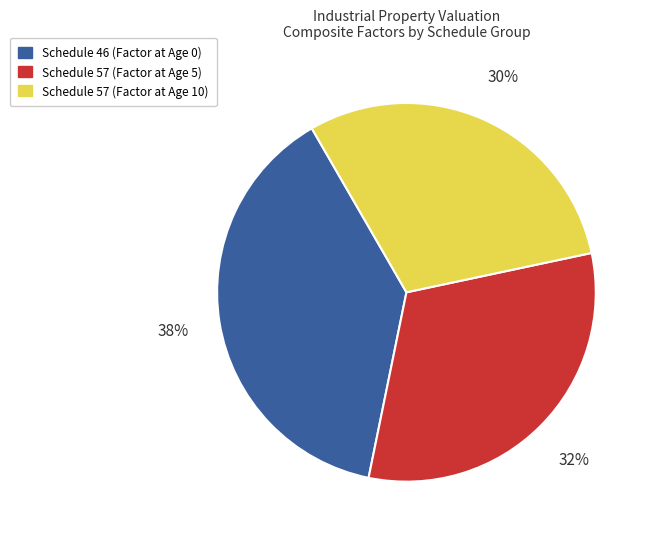

Is the sum of Schedule 57 (Factor at Age 10) and Schedule 46 (Factor at Age 0) greater than half?

Yes